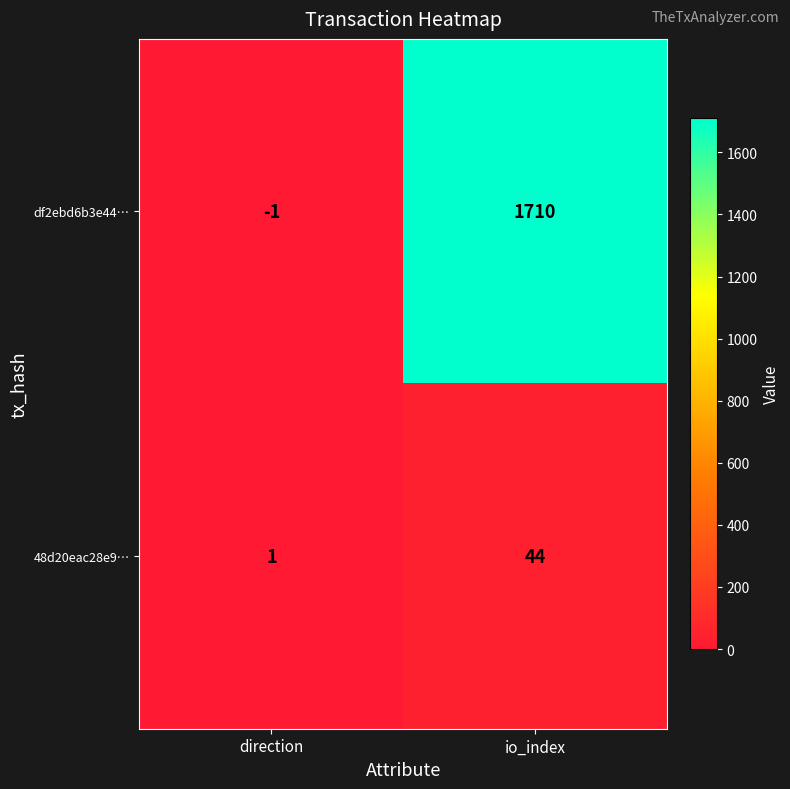

Reading left to right, transcribe all the data shown in this chart.

df2ebd6b3e44…: direction=-1	io_index=1710
48d20eac28e9…: direction=1	io_index=44